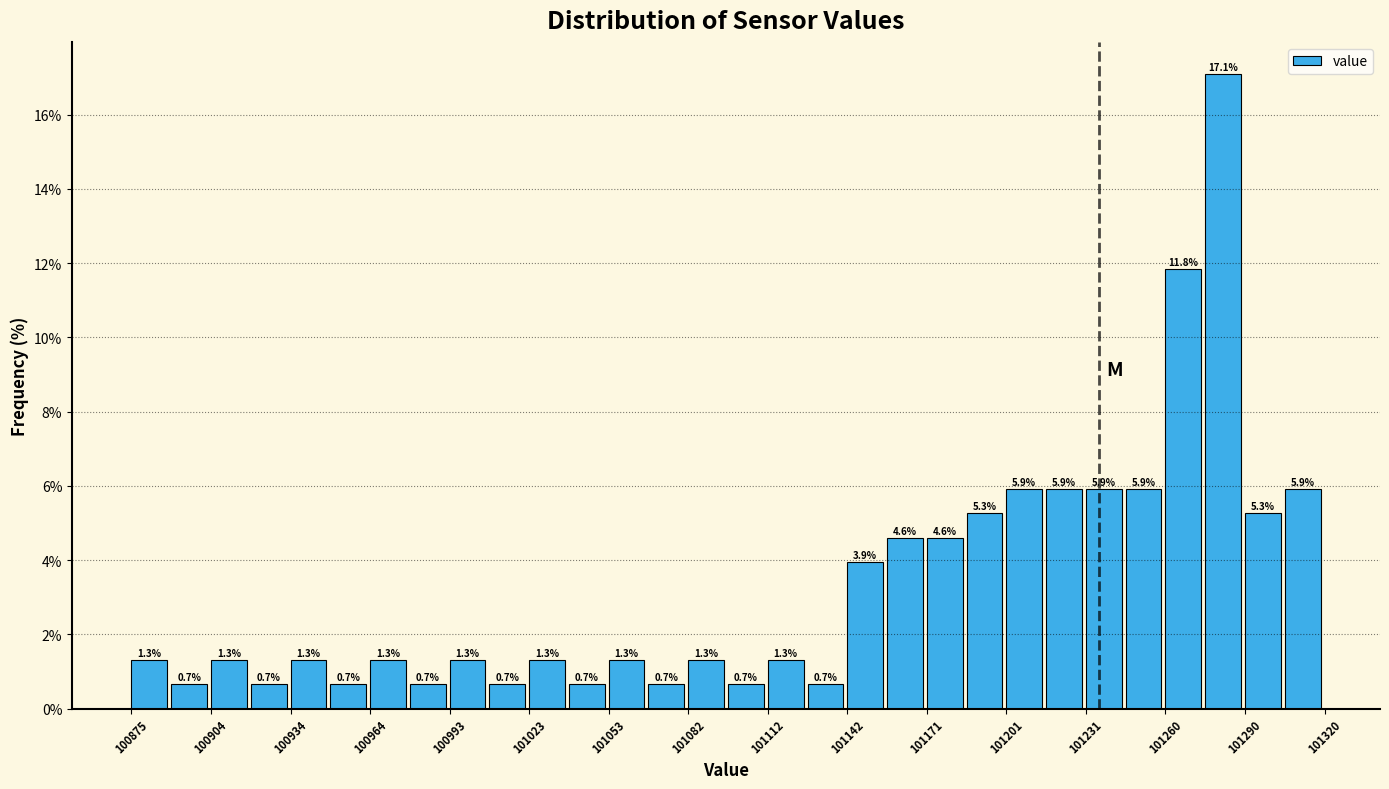

Read against the x-axis, roughly where is the centre of the tallest bar?

101280